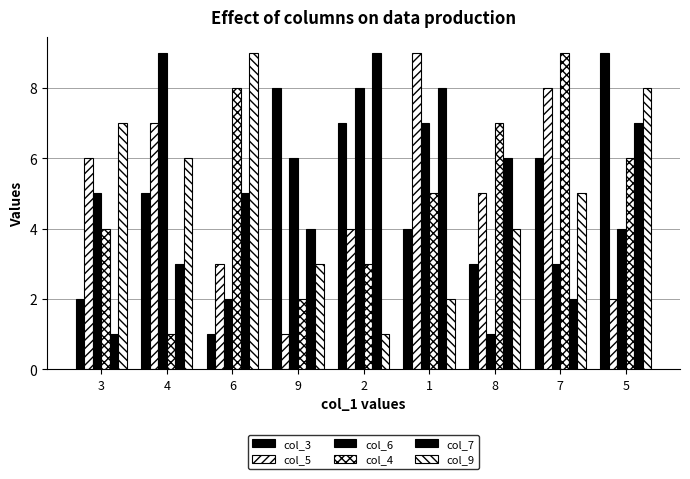

How many distinct data groups are displayed?

6